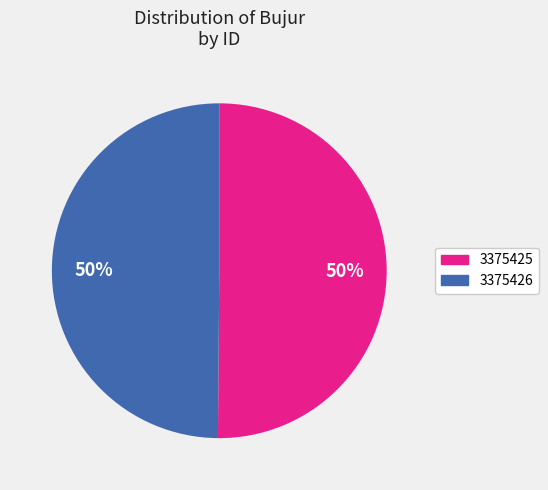

Do 3375426 and 3375425 together represent more than half of the pie?

Yes